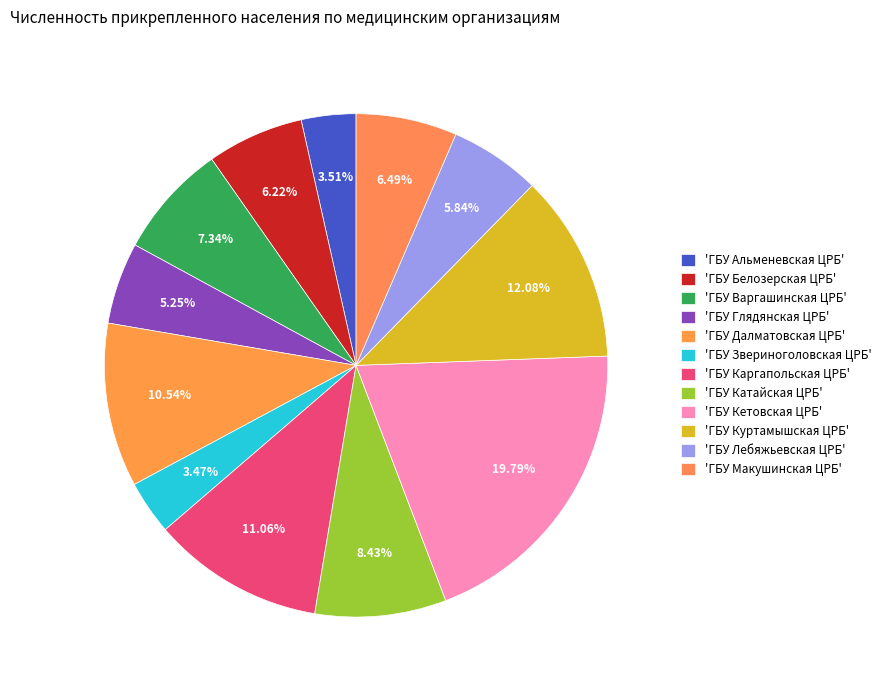

Which category has the smallest portion of the pie?

ГБУ Звериноголовская ЦРБ